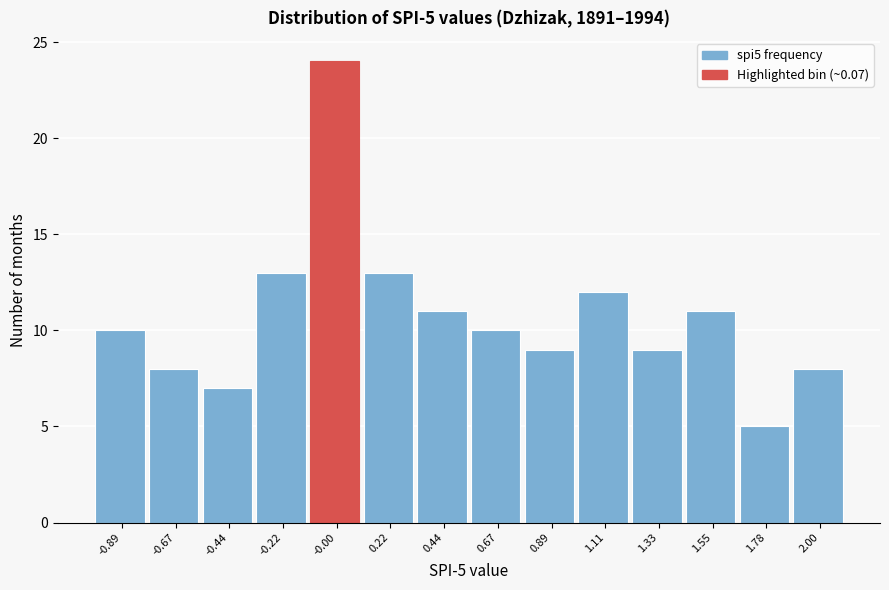

Over which range of the x-axis is the bar tallest?

-0.10 to 0.10